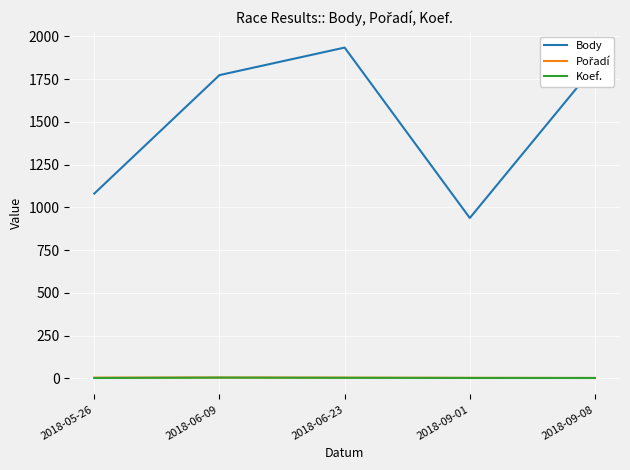

True or false: Koef. and Body cross at least once.

False